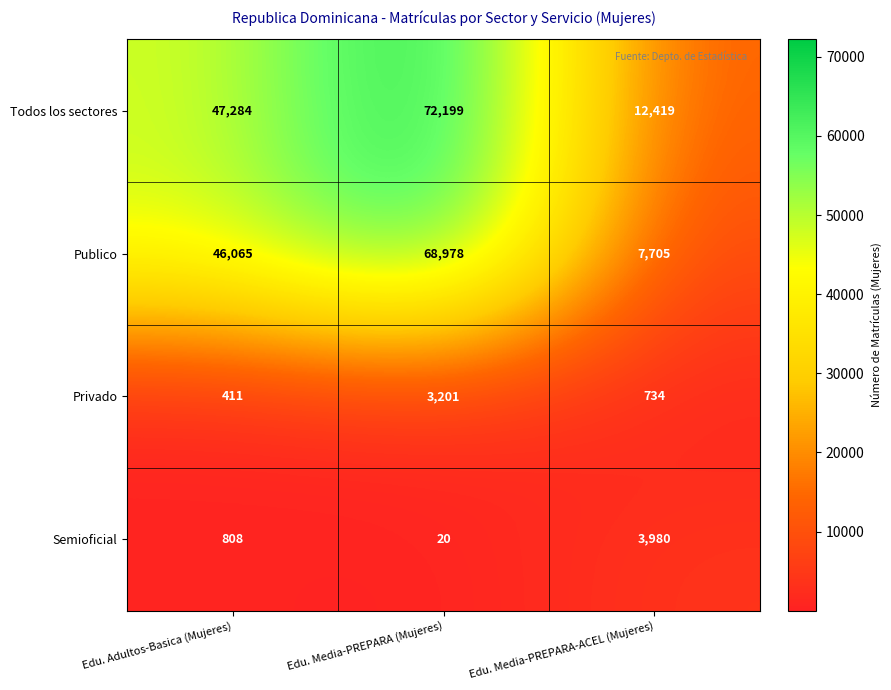

Which series has the largest range (max minus min)?

Publico